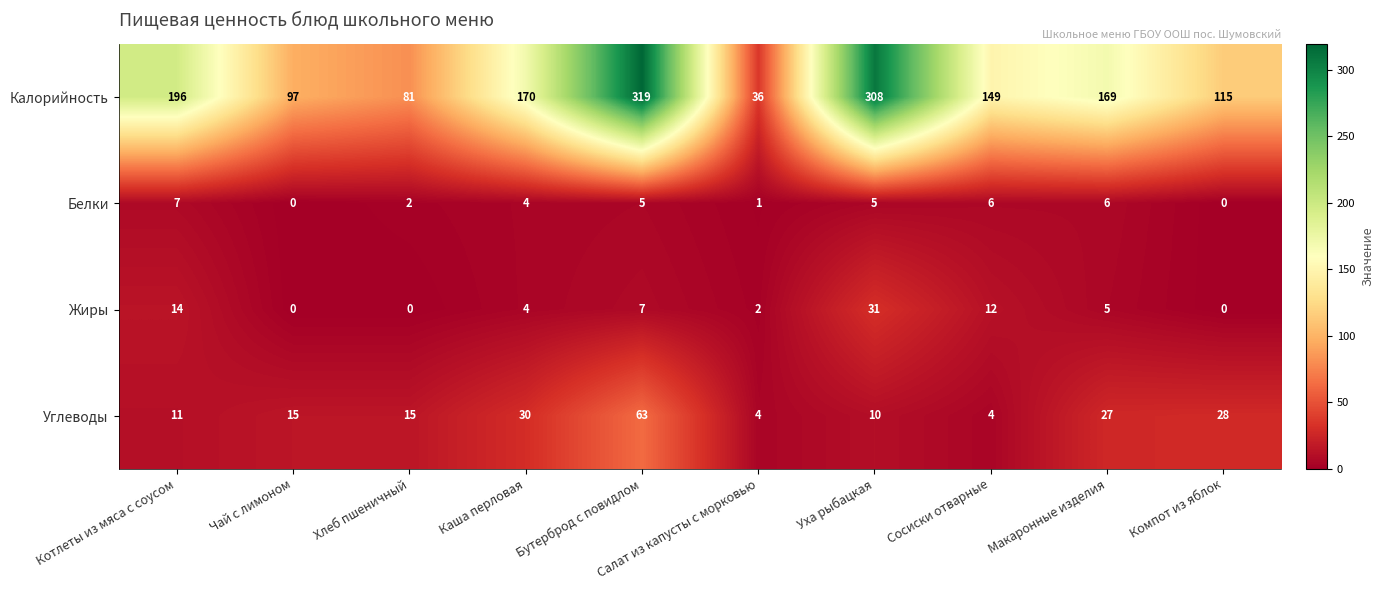

True or false: Белки has a value of 0 at Чай с лимоном.

True